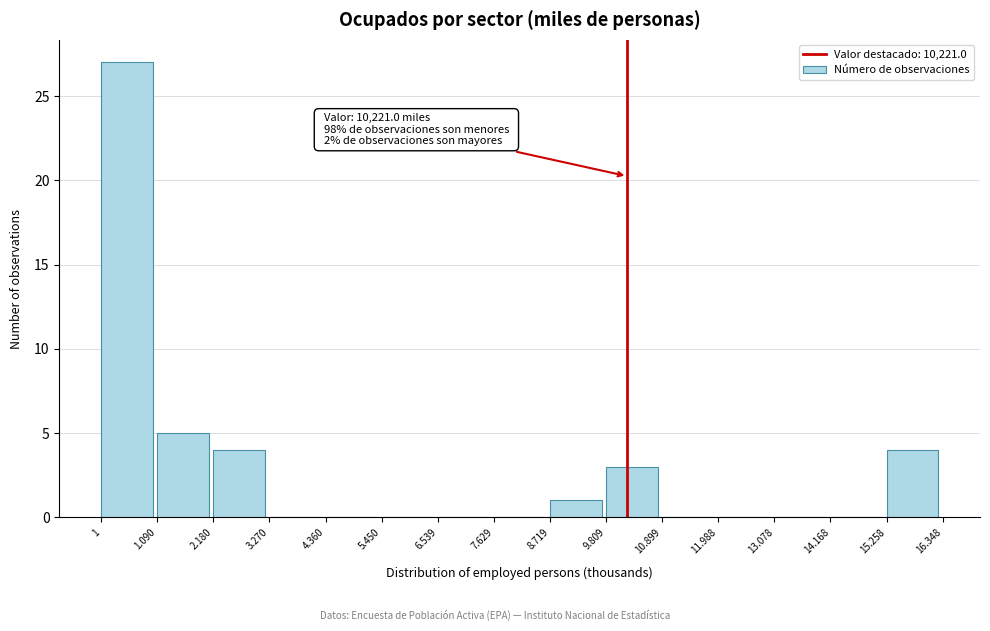

Reading left to right, what are all the values shown in this chart?

1=27	1.090=5	2.180=4	3.270=0	4.360=0	5.450=0	6.539=0	7.629=0	8.719=1	9.809=3	10.899=0	11.988=0	13.078=0	14.168=0	15.258=4